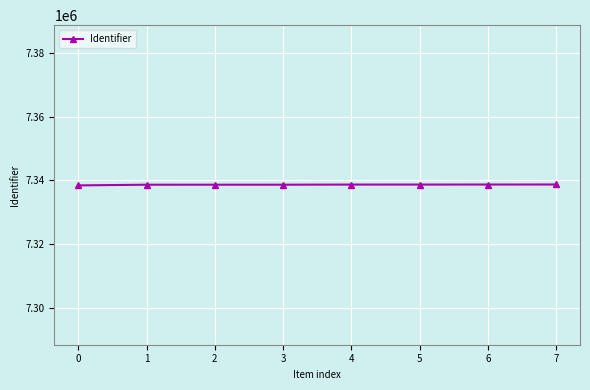

Is it true that the value at 4 is 7338716?

True